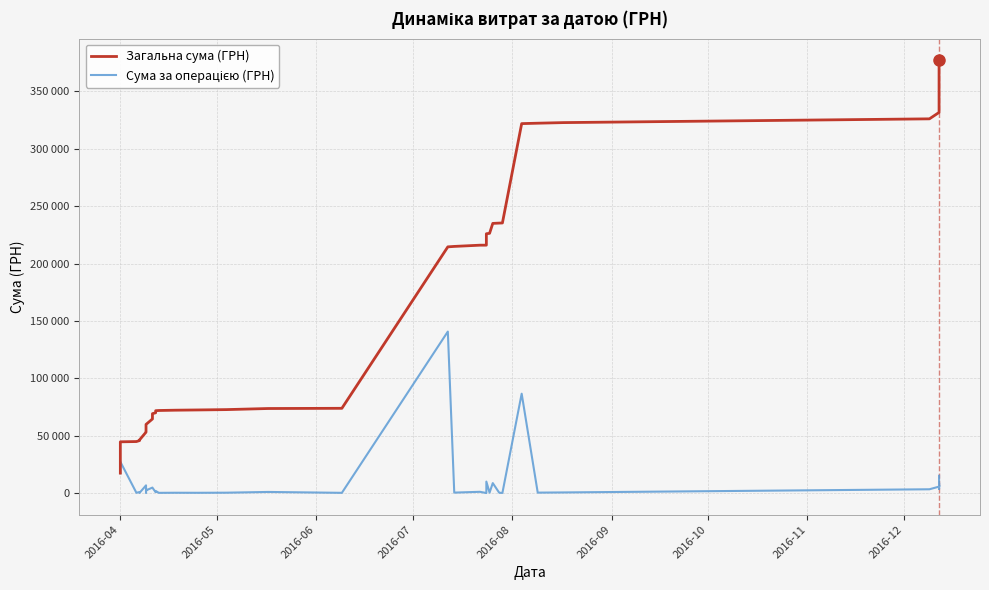

Rank the series by their average value, from lowest to highest.

Сума за операцією (ГРН), Загальна сума (ГРН)